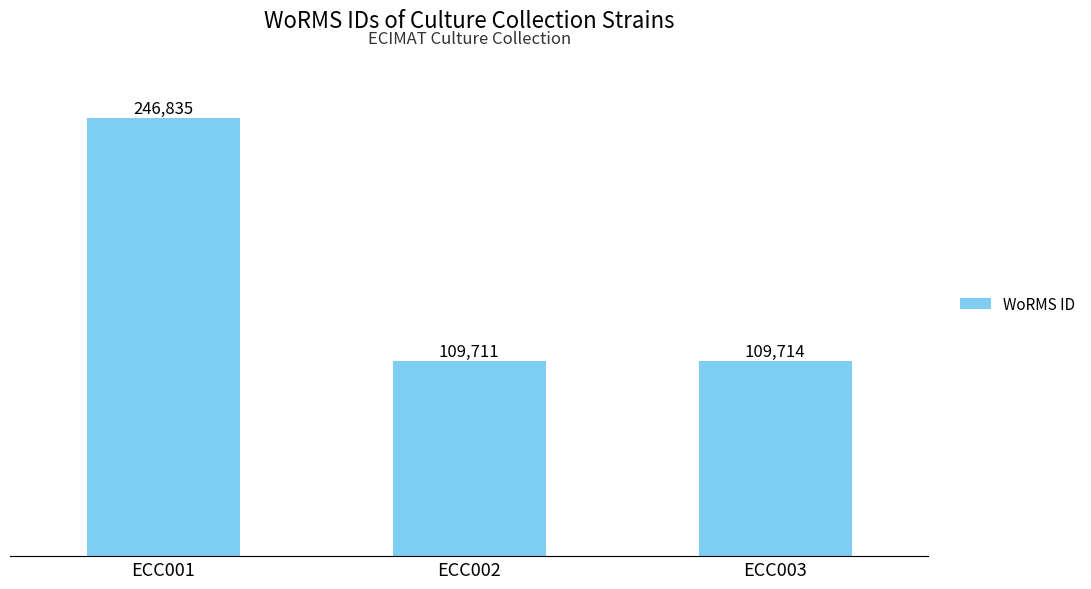

What is the approximate value at ECC002?

109711